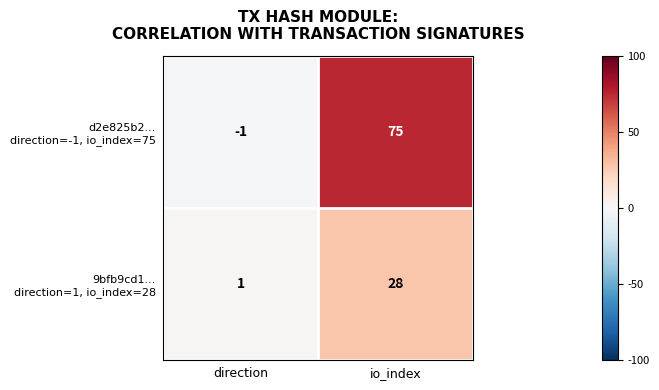

At which category is the sum across all series the highest?

io_index